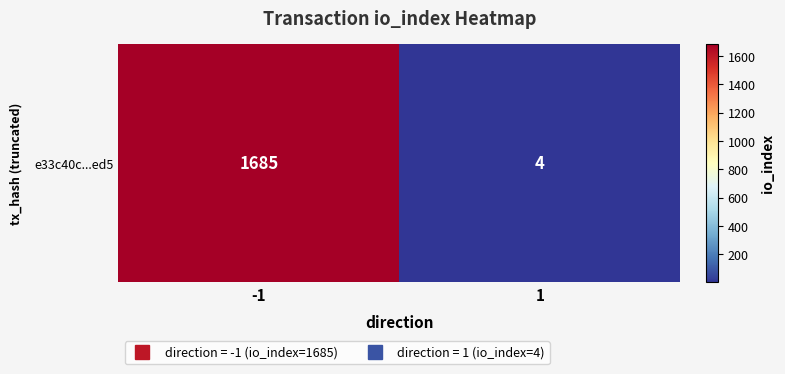

The value at -1 is 2895. True or false?

False